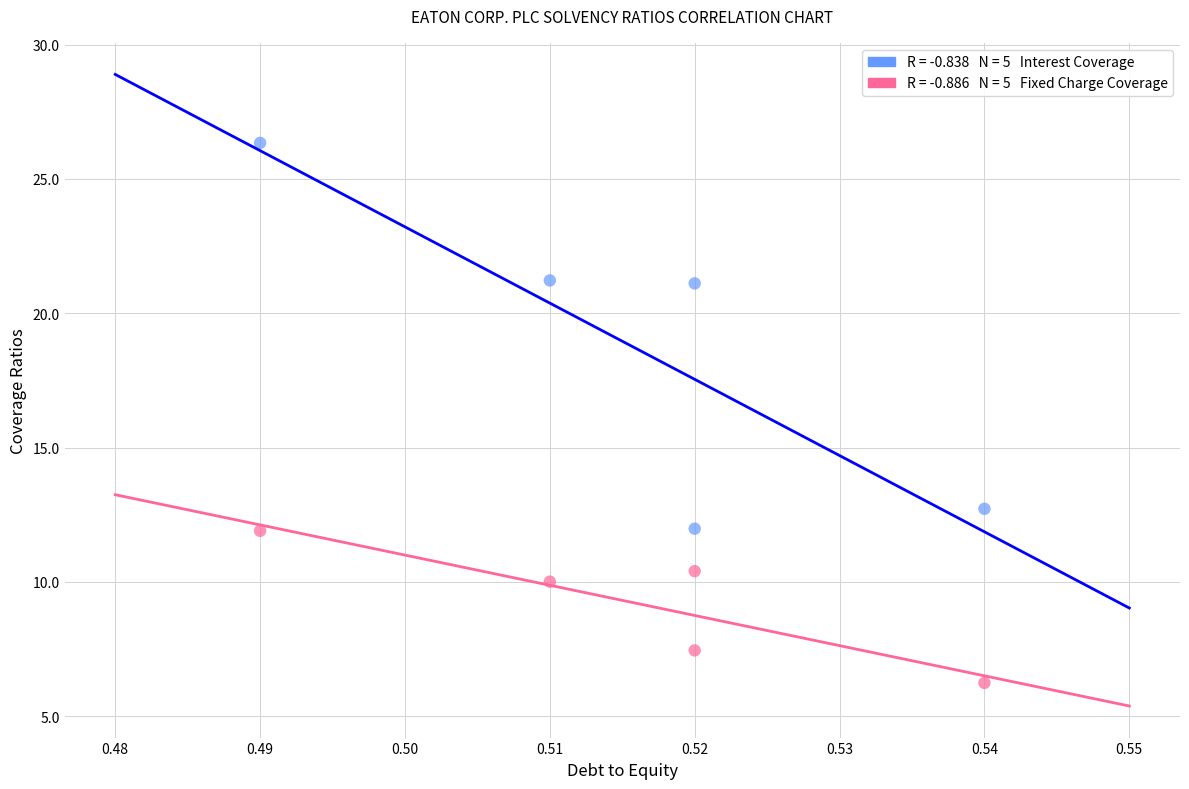

Across all data points, what is the average Y value?

13.9